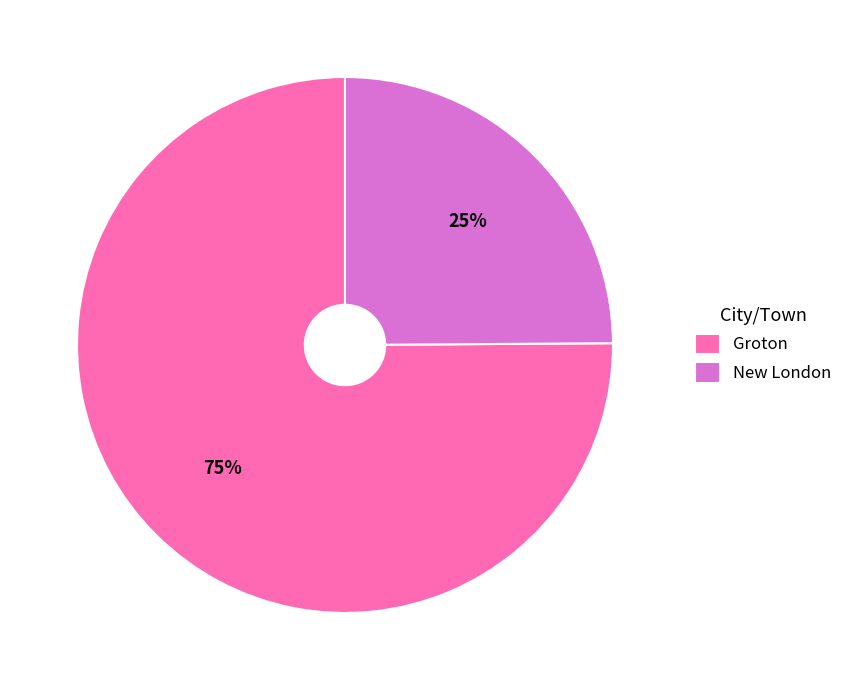

Is it true that Groton is 75% of the pie?

True